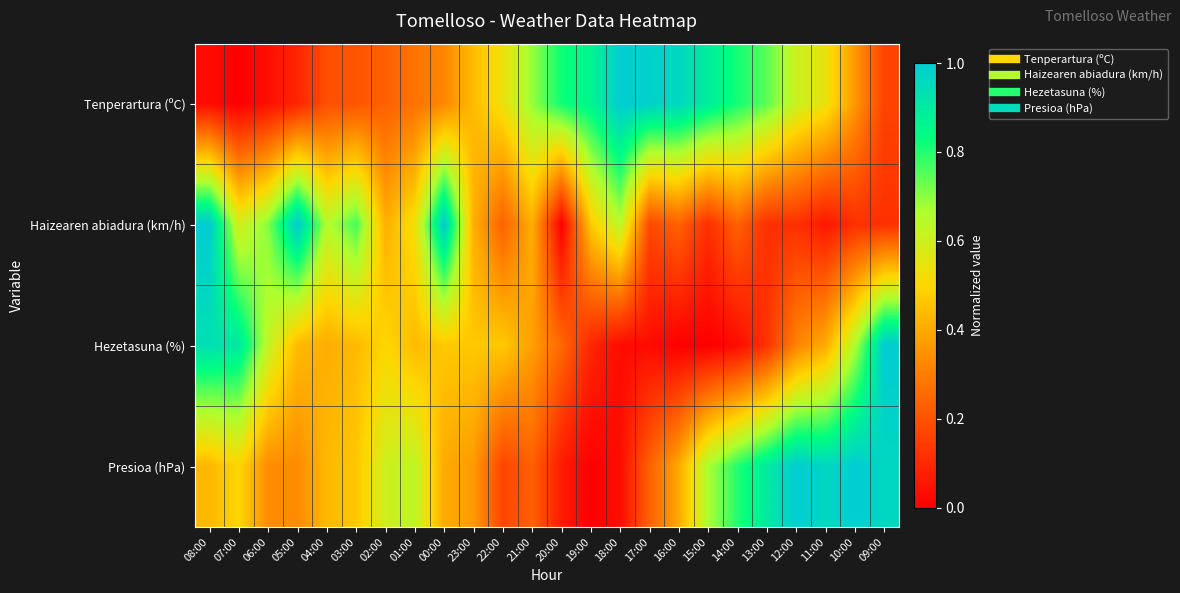

Which label corresponds to the largest value in the chart?

18:00